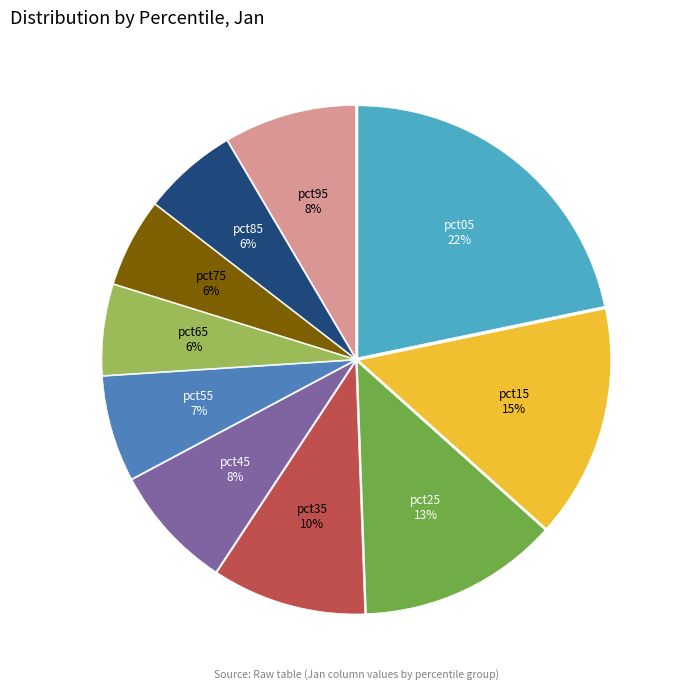

To the nearest percent, what is the average slice percentage?

10%